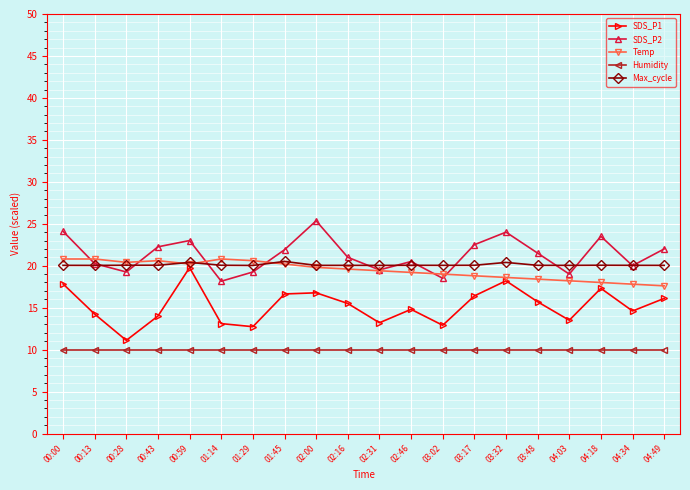

At 00:00, list the series in order from largest to smallest.

SDS_P2, Temp, Max_cycle, SDS_P1, Humidity